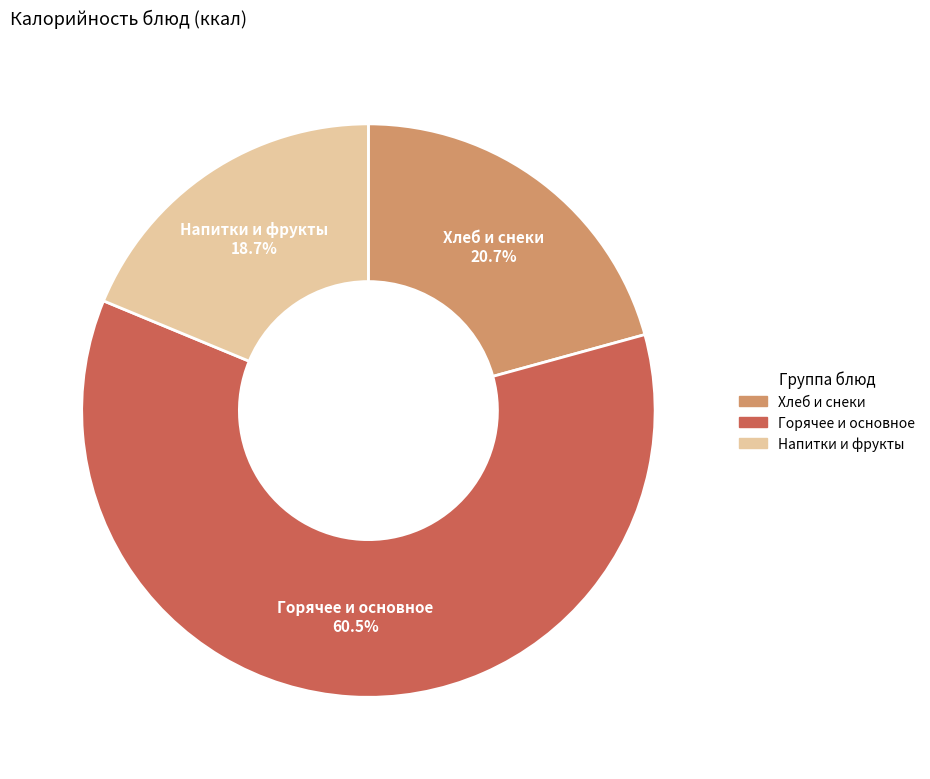

Is there any slice that represents more than half of the pie?

Yes